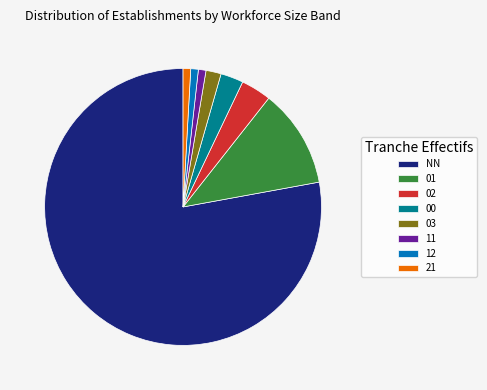

What is the largest slice in the pie chart?

NN